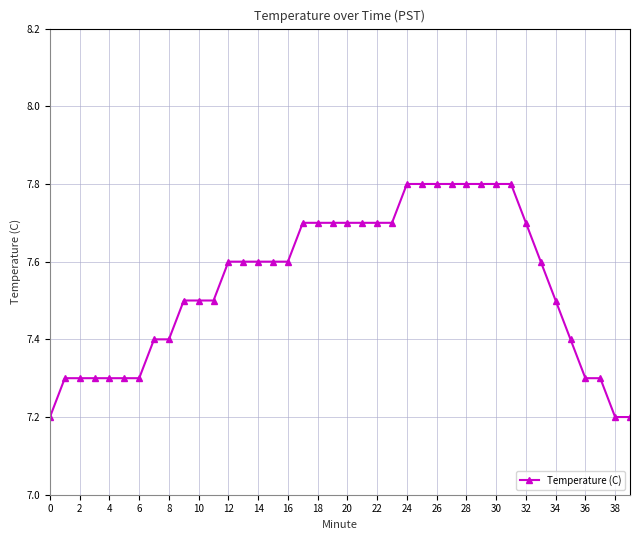

What is the average value?

7.5